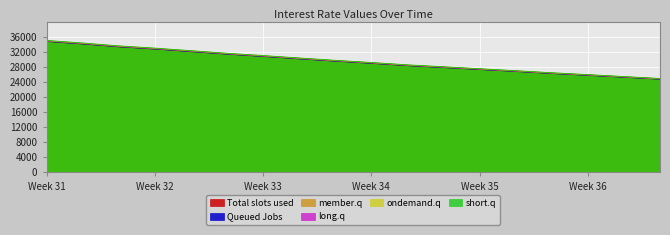

Reading left to right, transcribe all the data shown in this chart.

1: 34830.6	34158.8	33399.8	32805.8	32132.0	31449.6	30842.8	30204.2	29586.9	29012.3	28395.8	27886.4	27368.6	26849.5	26306.6	25817.5	25305.0	24791.9
2: 34890.7	34217.7	33457.4	32862.4	32187.4	31503.9	30896.0	30256.3	29637.9	29062.4	28444.8	27934.5	27415.8	26895.8	26352.0	25862.1	25348.6	24834.7
3: 34950.8	34276.6	33515.0	32919.0	32242.8	31558.1	30949.2	30308.4	29689.0	29112.4	28493.8	27982.6	27463.1	26942.2	26397.4	25906.7	25392.3	24877.5
4: 35010.8	34335.5	33572.6	32975.5	32298.2	31612.4	31002.4	30360.5	29740.0	29162.5	28542.8	28030.8	27510.3	26988.5	26442.8	25951.2	25436.0	24920.3
5: 35070.9	34394.4	33630.2	33032.1	32353.7	31666.6	31055.6	30412.7	29791.1	29212.5	28591.8	28078.9	27557.5	27034.8	26488.2	25995.8	25479.7	24963.1
6: 35131.0	34453.3	33687.8	33088.7	32409.1	31720.9	31108.8	30464.8	29842.1	29262.6	28640.8	28127.0	27604.8	27081.2	26533.6	26040.4	25523.4	25005.9